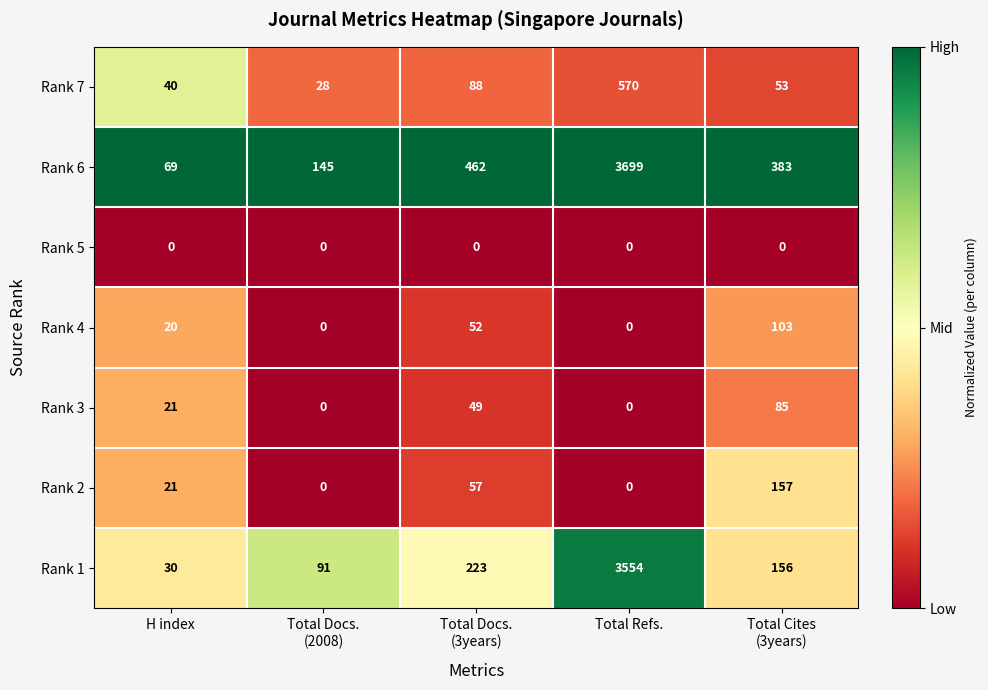

Which series has the largest total across all categories?

Rank 6